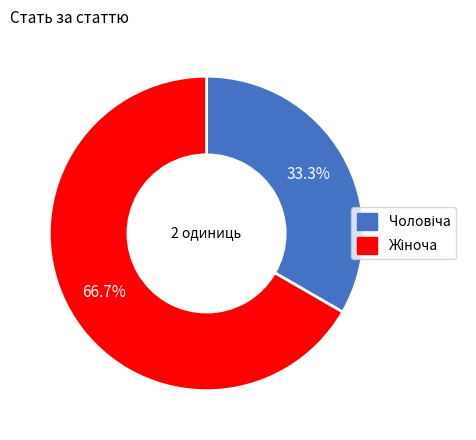

Is there any slice that represents more than half of the pie?

Yes